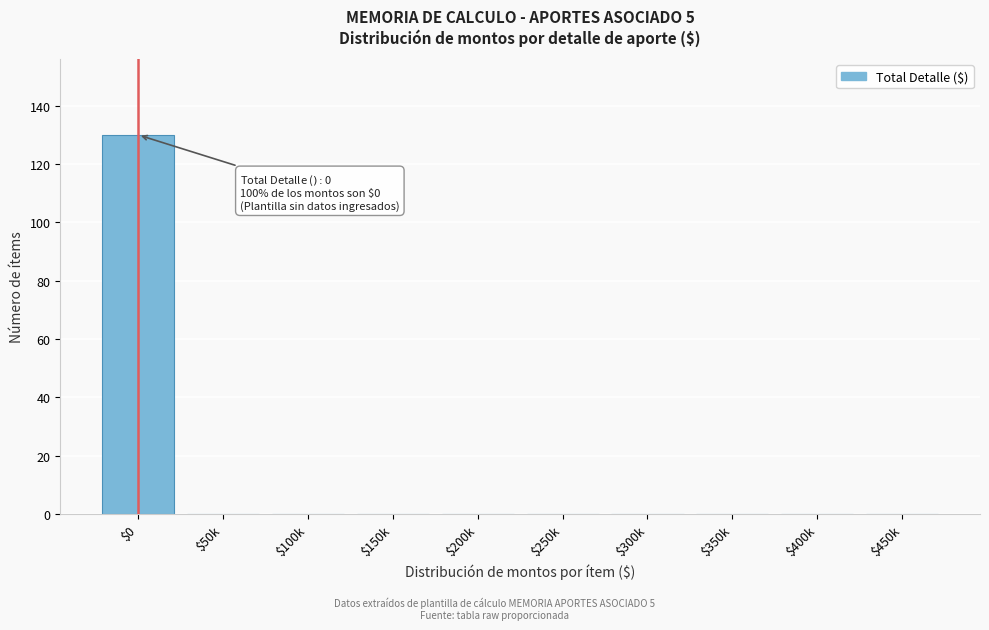

The value at $300k is 86. True or false?

False